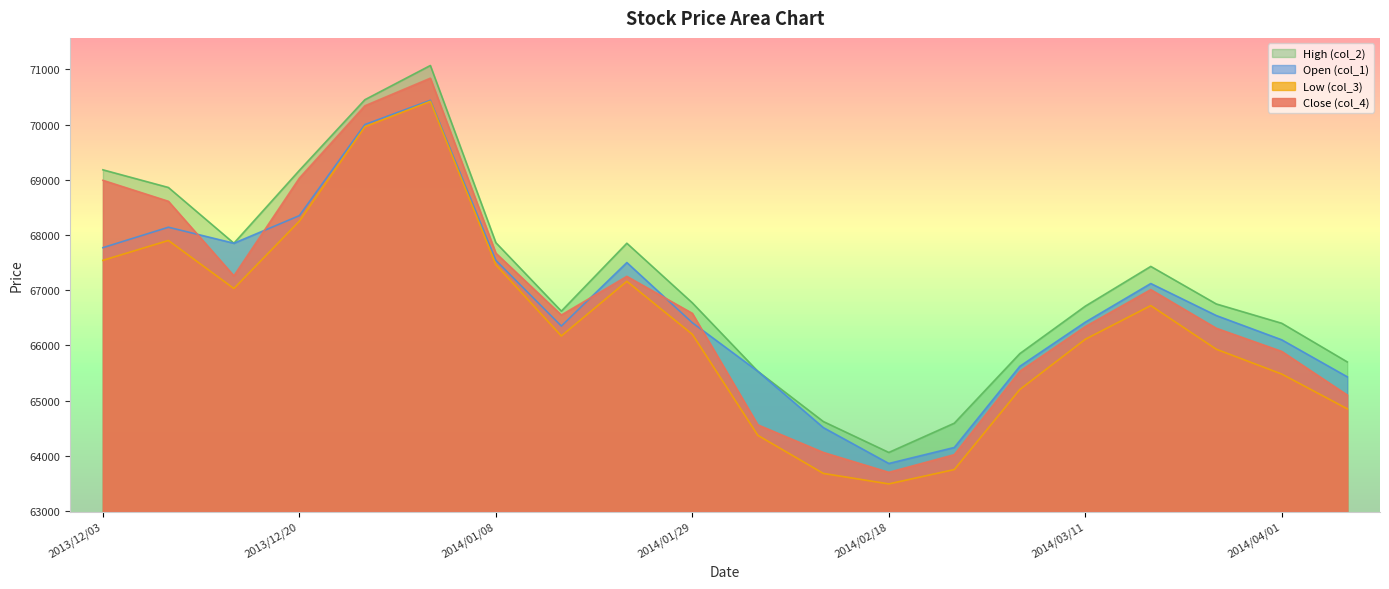

What position from the left is 2014/04/08?

20